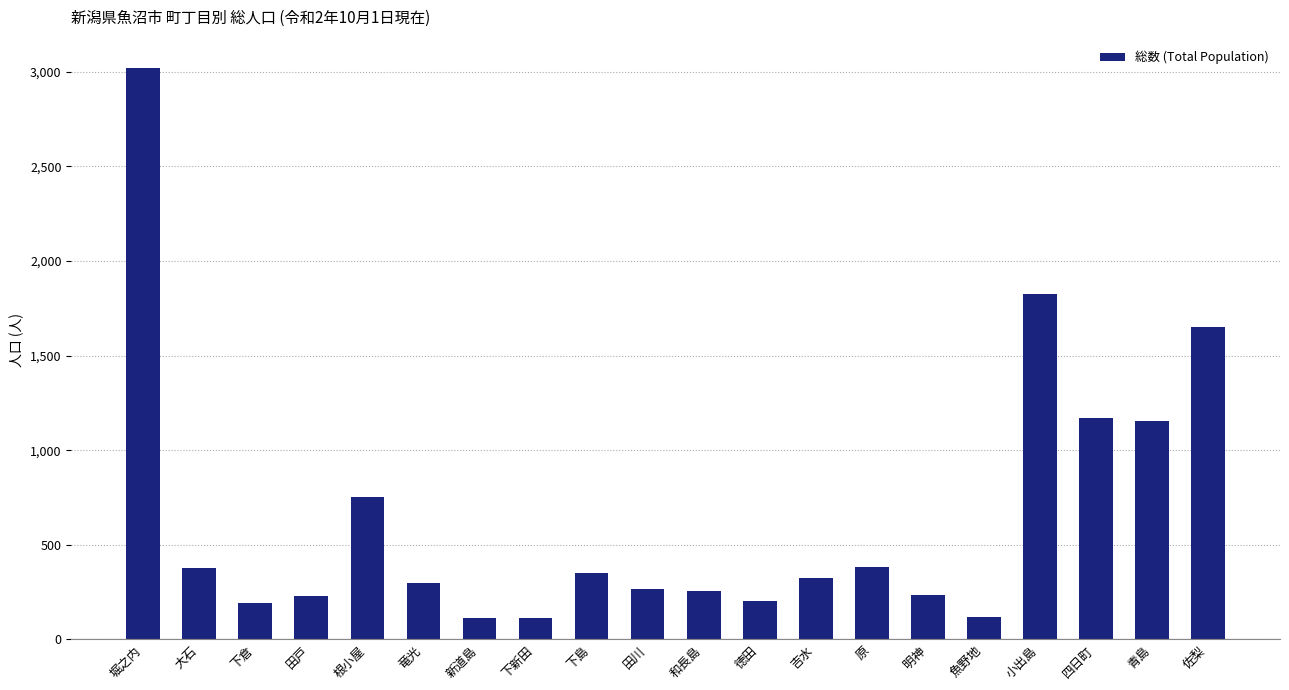

True or false: the data shows 752 at 根小屋.

True